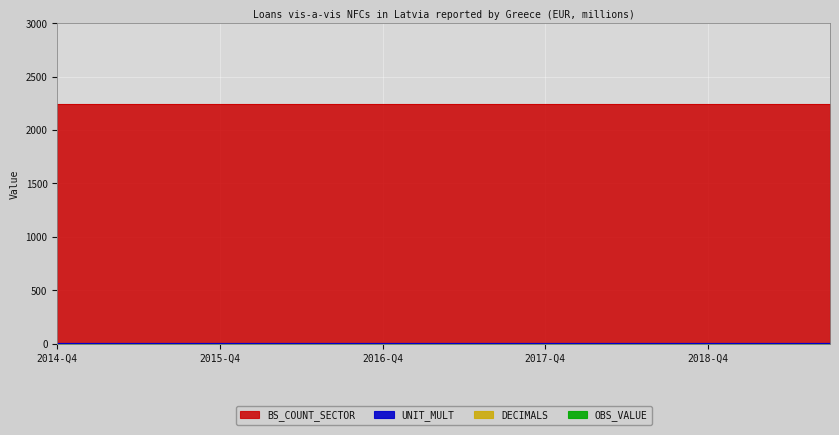

Reading left to right, list all the values displayed in this chart.

OBS_VALUE: 2014-Q4=0	2015-Q1=0	2015-Q2=0	2015-Q3=0	2015-Q4=0	2016-Q1=0	2016-Q2=0	2016-Q3=0	2016-Q4=0	2017-Q1=0	2017-Q2=0	2017-Q3=0	2017-Q4=0	2018-Q1=0	2018-Q2=0	2018-Q3=0	2018-Q4=0	2019-Q1=0	2019-Q2=0	2019-Q3=0
DECIMALS: 2014-Q4=2	2015-Q1=2	2015-Q2=2	2015-Q3=2	2015-Q4=2	2016-Q1=2	2016-Q2=2	2016-Q3=2	2016-Q4=2	2017-Q1=2	2017-Q2=2	2017-Q3=2	2017-Q4=2	2018-Q1=2	2018-Q2=2	2018-Q3=2	2018-Q4=2	2019-Q1=2	2019-Q2=2	2019-Q3=2
UNIT_MULT: 2014-Q4=6	2015-Q1=6	2015-Q2=6	2015-Q3=6	2015-Q4=6	2016-Q1=6	2016-Q2=6	2016-Q3=6	2016-Q4=6	2017-Q1=6	2017-Q2=6	2017-Q3=6	2017-Q4=6	2018-Q1=6	2018-Q2=6	2018-Q3=6	2018-Q4=6	2019-Q1=6	2019-Q2=6	2019-Q3=6
BS_COUNT_SECTOR: 2014-Q4=2240	2015-Q1=2240	2015-Q2=2240	2015-Q3=2240	2015-Q4=2240	2016-Q1=2240	2016-Q2=2240	2016-Q3=2240	2016-Q4=2240	2017-Q1=2240	2017-Q2=2240	2017-Q3=2240	2017-Q4=2240	2018-Q1=2240	2018-Q2=2240	2018-Q3=2240	2018-Q4=2240	2019-Q1=2240	2019-Q2=2240	2019-Q3=2240